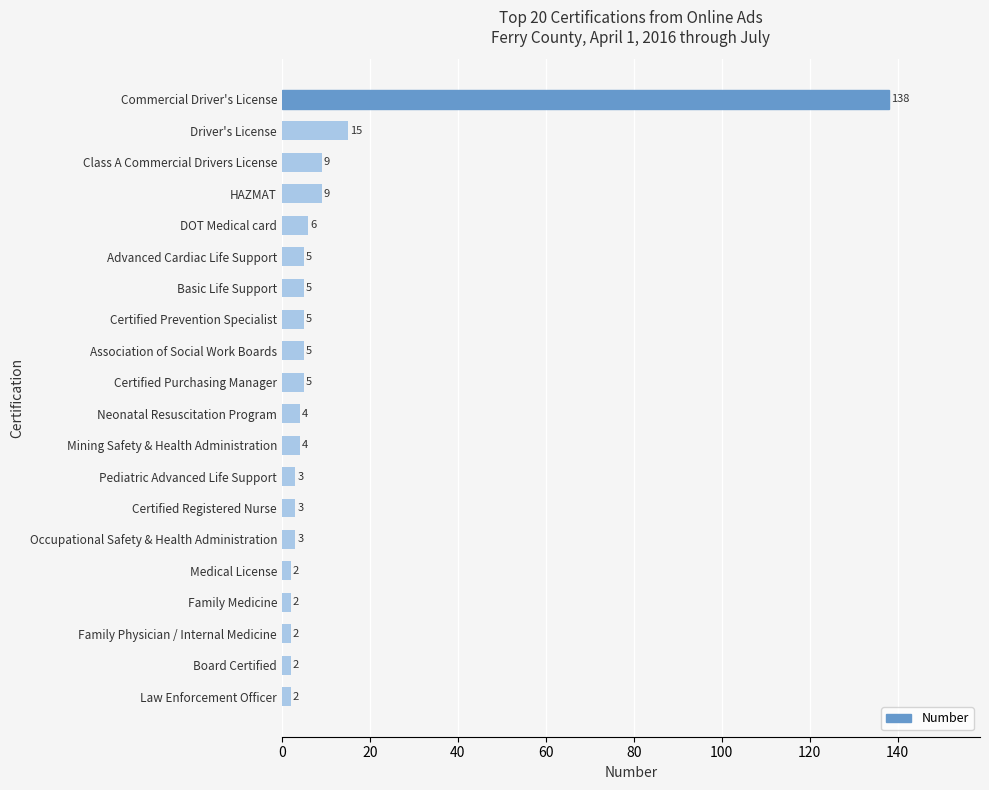

Count the number of categories in the chart.

20